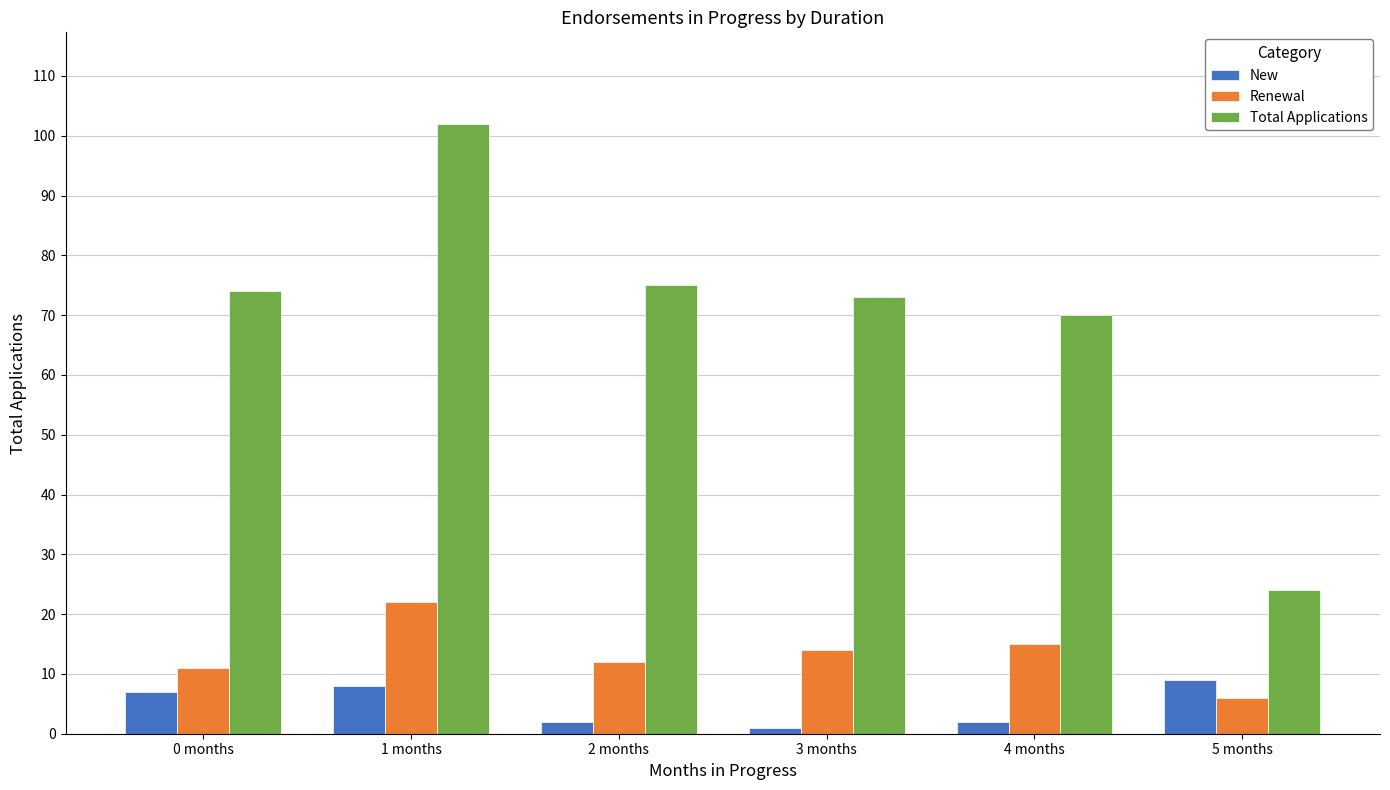

What is the total value across all series at 3 months?

88